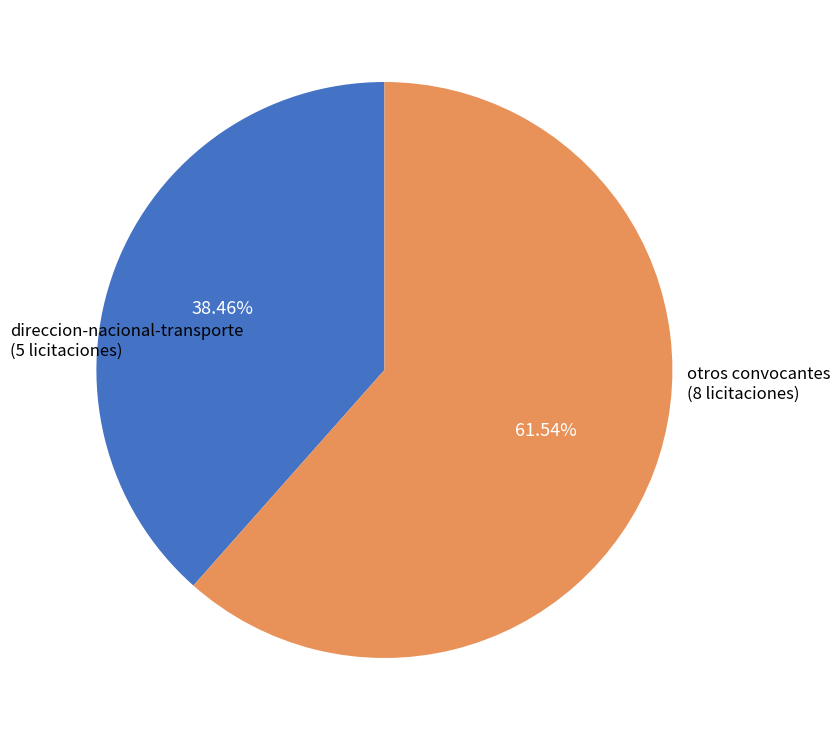

Is there any slice that represents more than half of the pie?

Yes